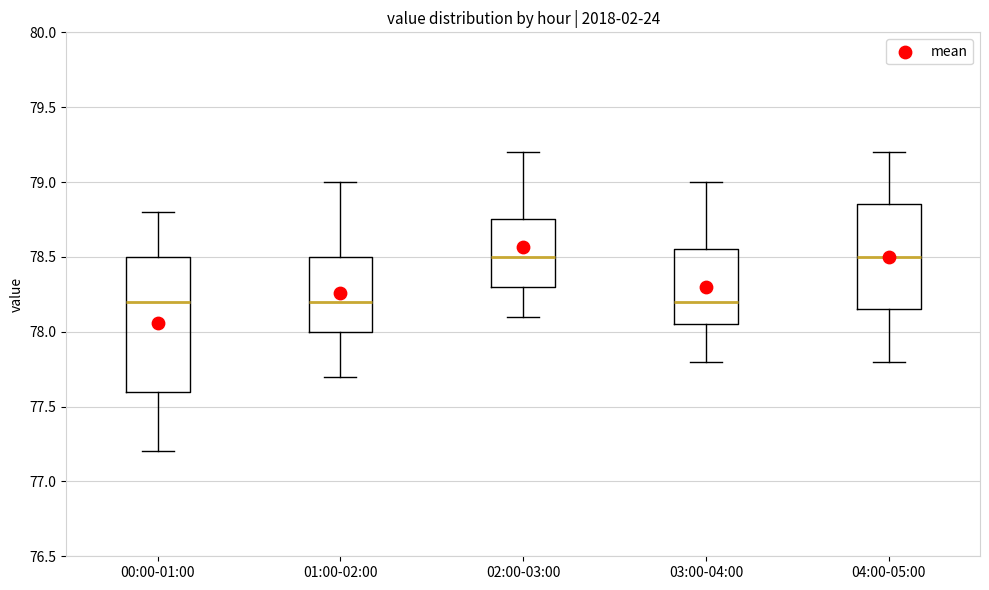

Where does the median line of the box for 01:00-02:00 sit on the y-axis? The values are not printed on the chart, so give them approximately, as read against the axis.

78.20